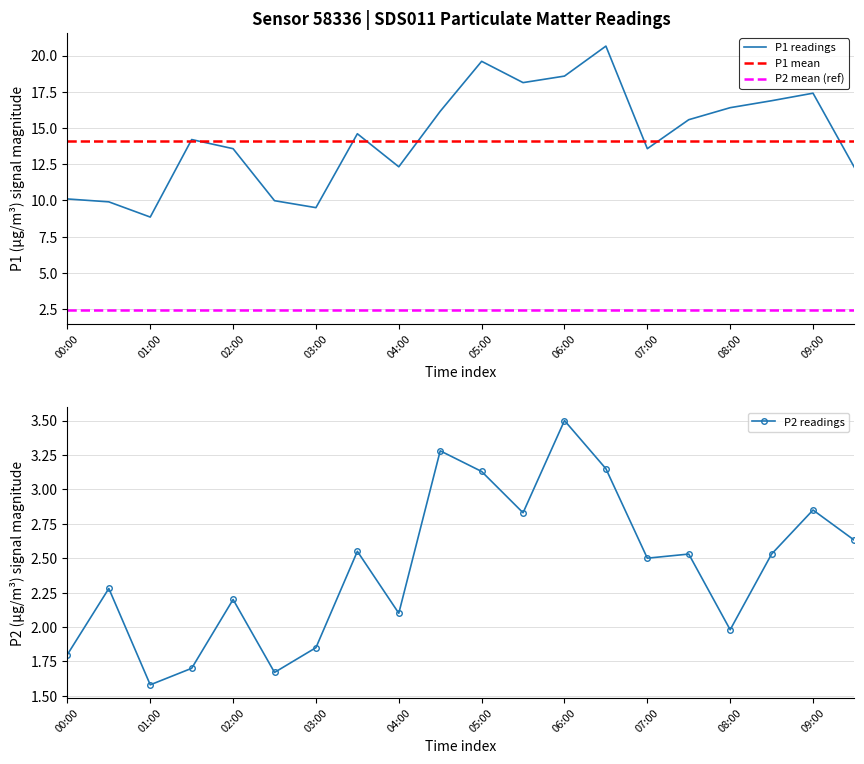

Which series has the largest total across all categories?

P1